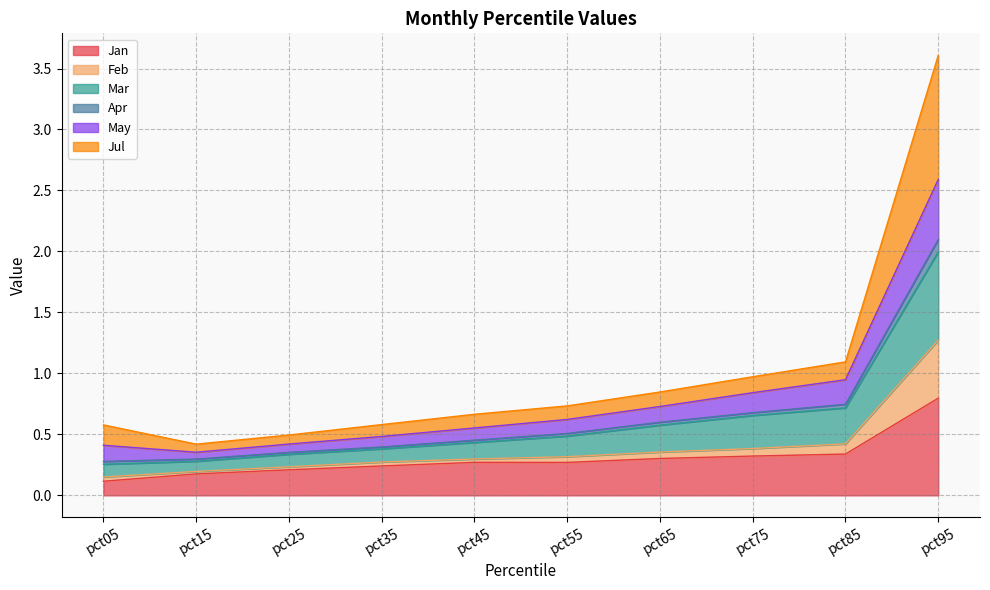

The Feb series shows 0.7 at pct25. True or false?

False